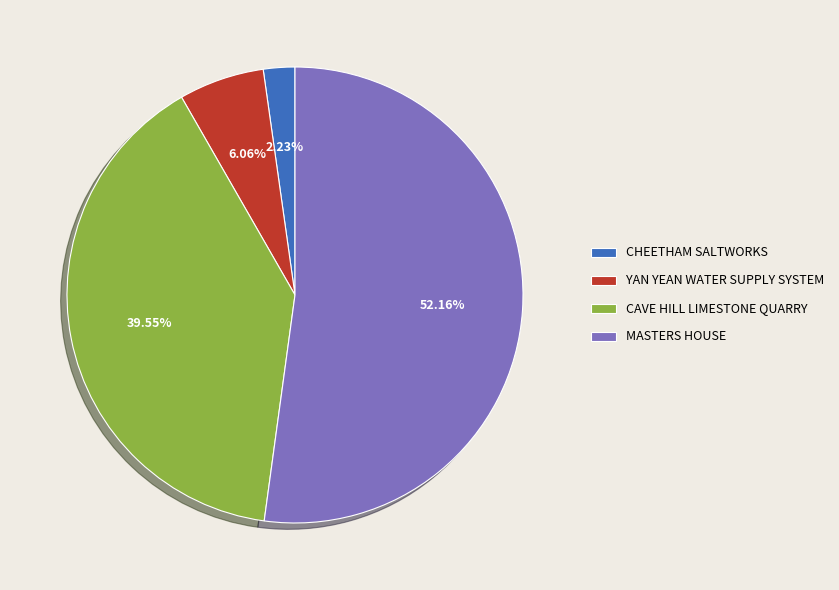

Rank the categories by value from highest to lowest.

MASTERS HOUSE, CAVE HILL LIMESTONE QUARRY, YAN YEAN WATER SUPPLY SYSTEM, CHEETHAM SALTWORKS